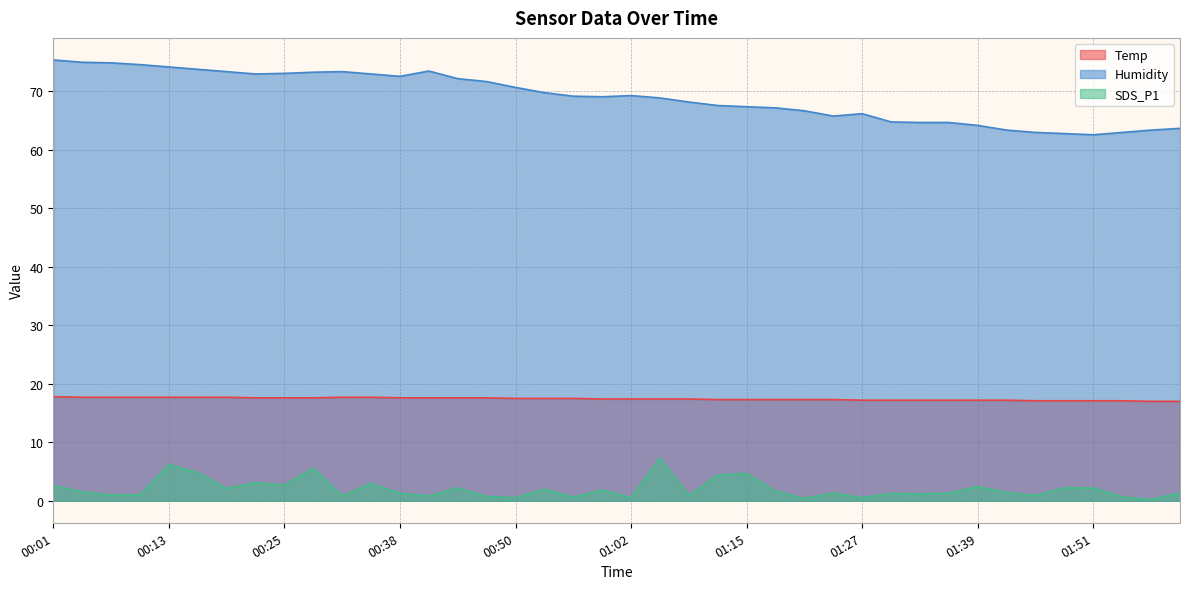

Between 01:42 and 01:51, which series saw the biggest shift?

Humidity